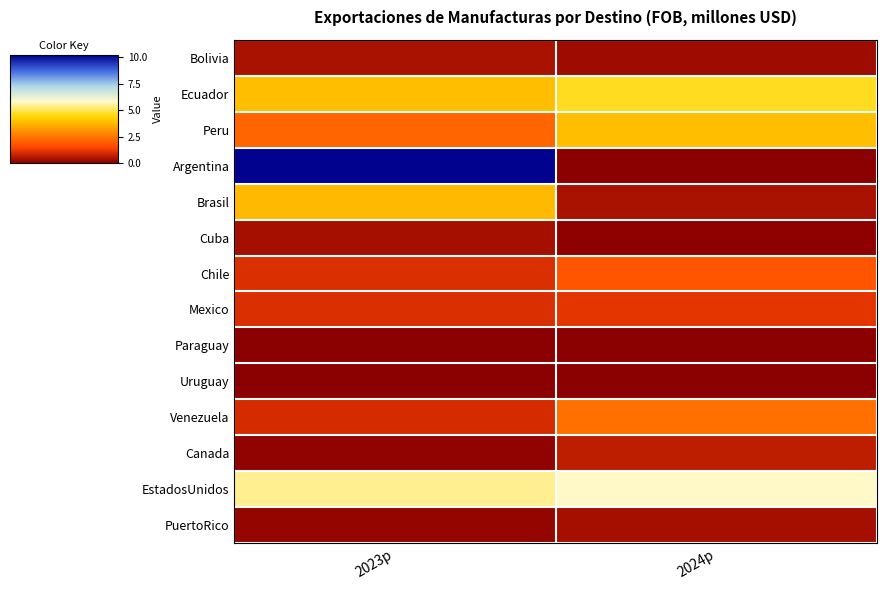

Reading left to right, extract all data points from this chart.

Bolivia: 2023p=0.4	2024p=0.3
Ecuador: 2023p=3.9	2024p=4.6
Peru: 2023p=2.1	2024p=3.9
Argentina: 2023p=10.2	2024p=0.0
Brasil: 2023p=3.8	2024p=0.4
Cuba: 2023p=0.3	2024p=0.1
Chile: 2023p=1.0	2024p=1.8
Mexico: 2023p=1.0	2024p=1.1
Paraguay: 2023p=0.0	2024p=0.0
Uruguay: 2023p=0.0	2024p=0.0
Venezuela: 2023p=0.9	2024p=2.4
Canada: 2023p=0.1	2024p=0.7
EstadosUnidos: 2023p=5.4	2024p=5.8
PuertoRico: 2023p=0.2	2024p=0.3